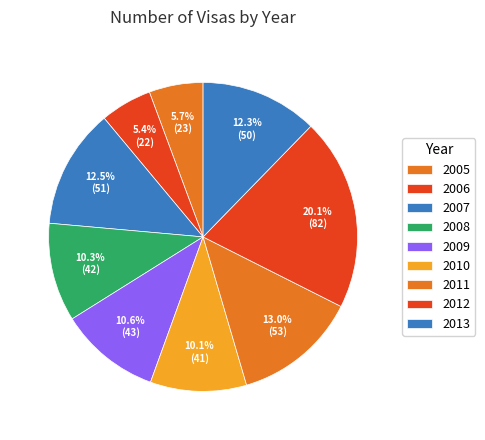

Does 2011 account for over 50% of the chart?

No